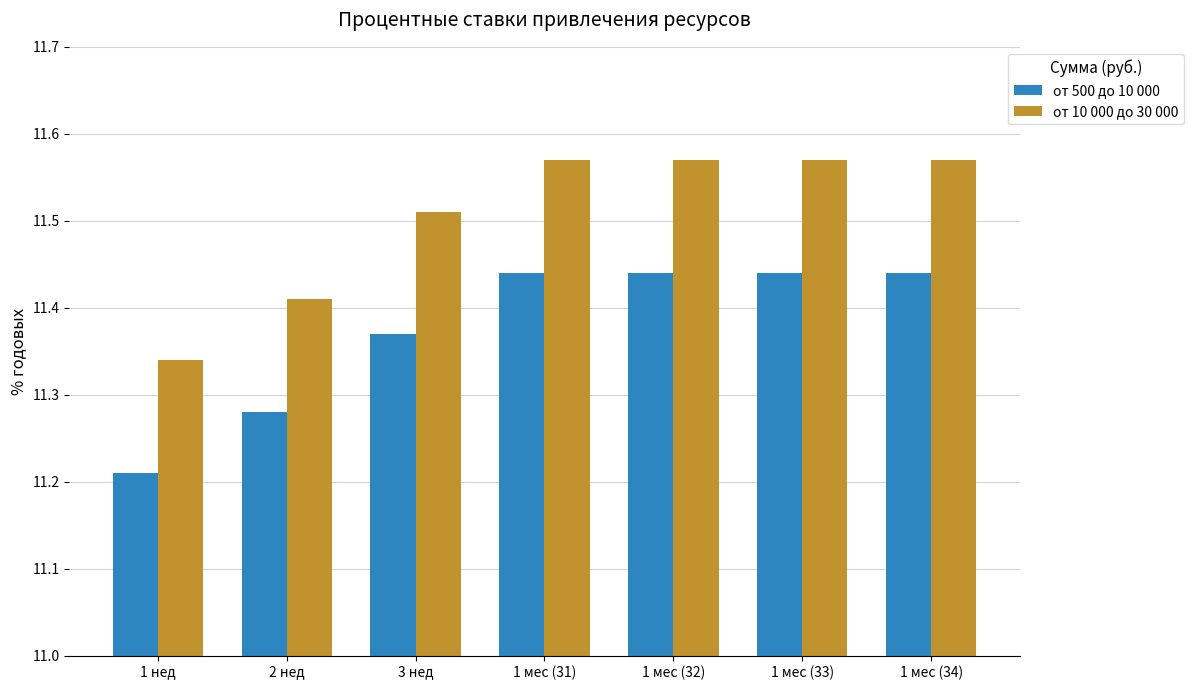

What position from the right is 1 мес (32)?

3